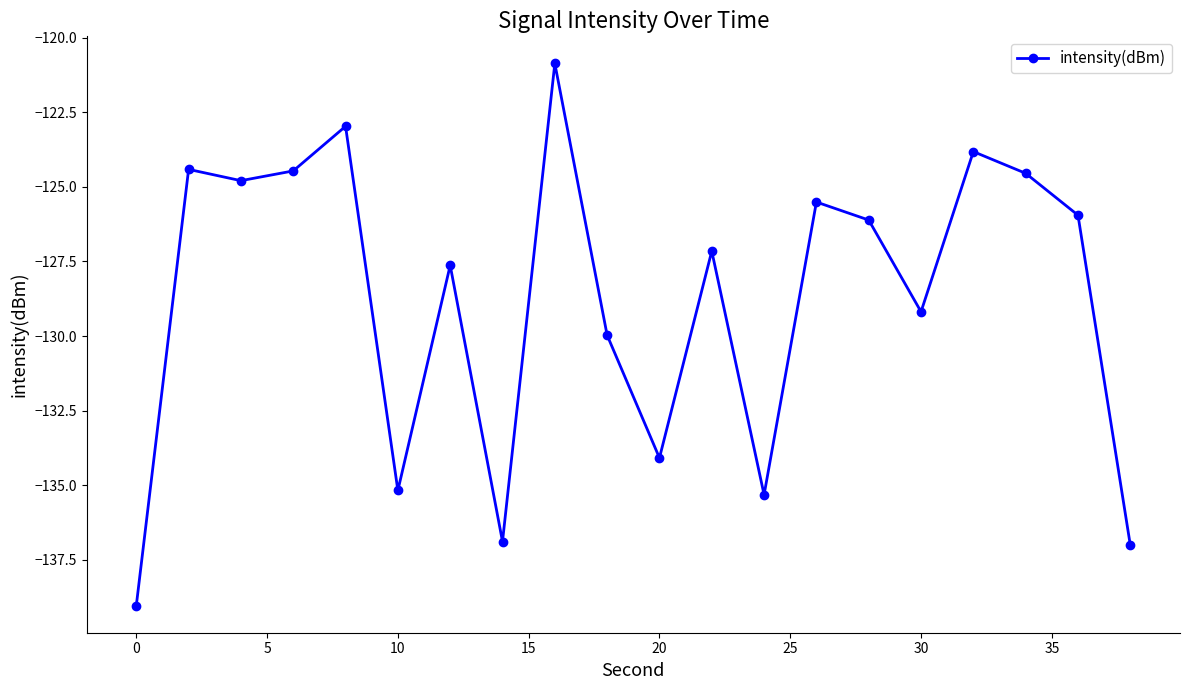

What is the value of the 13th point from the left?

-135.3